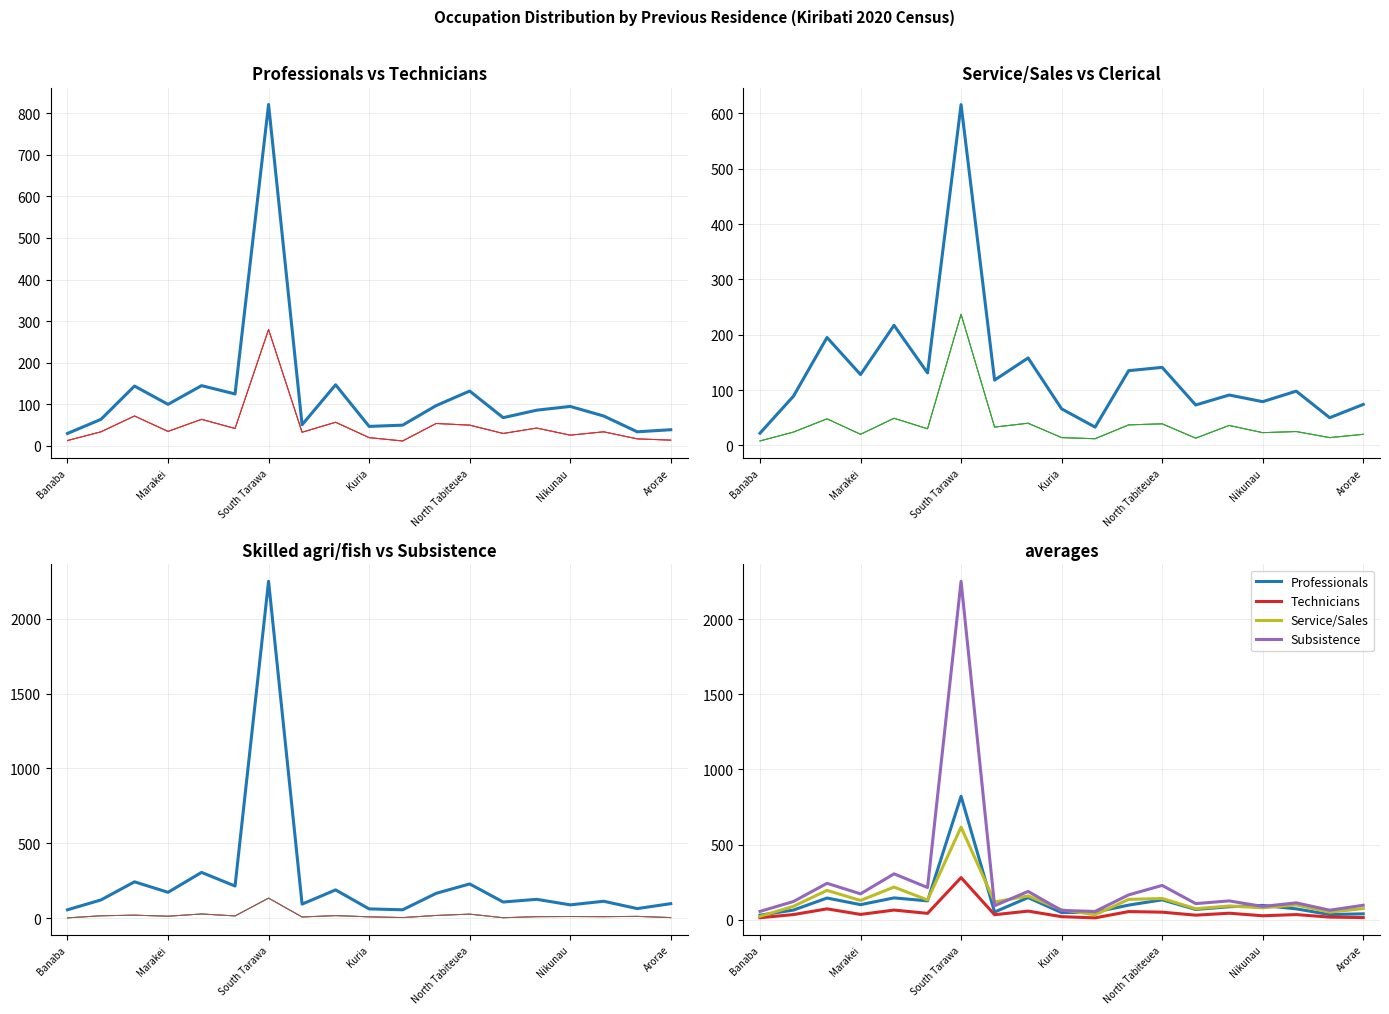

Where do Professionals and Subsistence first cross each other?

Beru and Nikunau